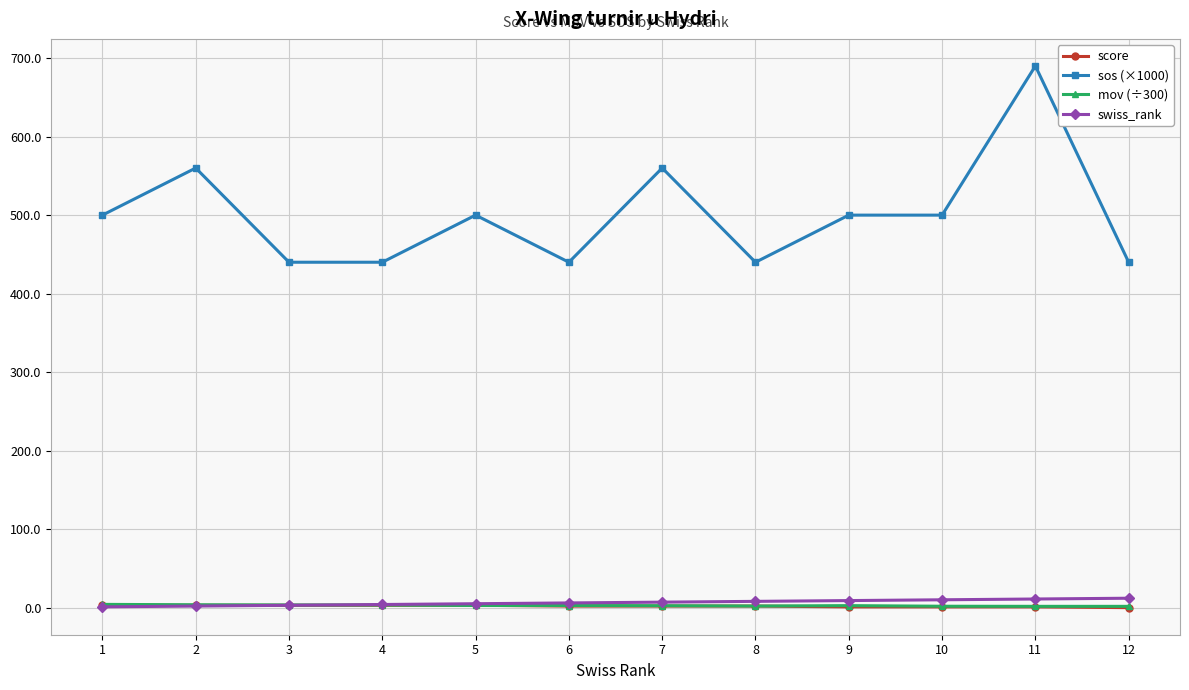

Which series has the largest total across all categories?

sos (×1000)